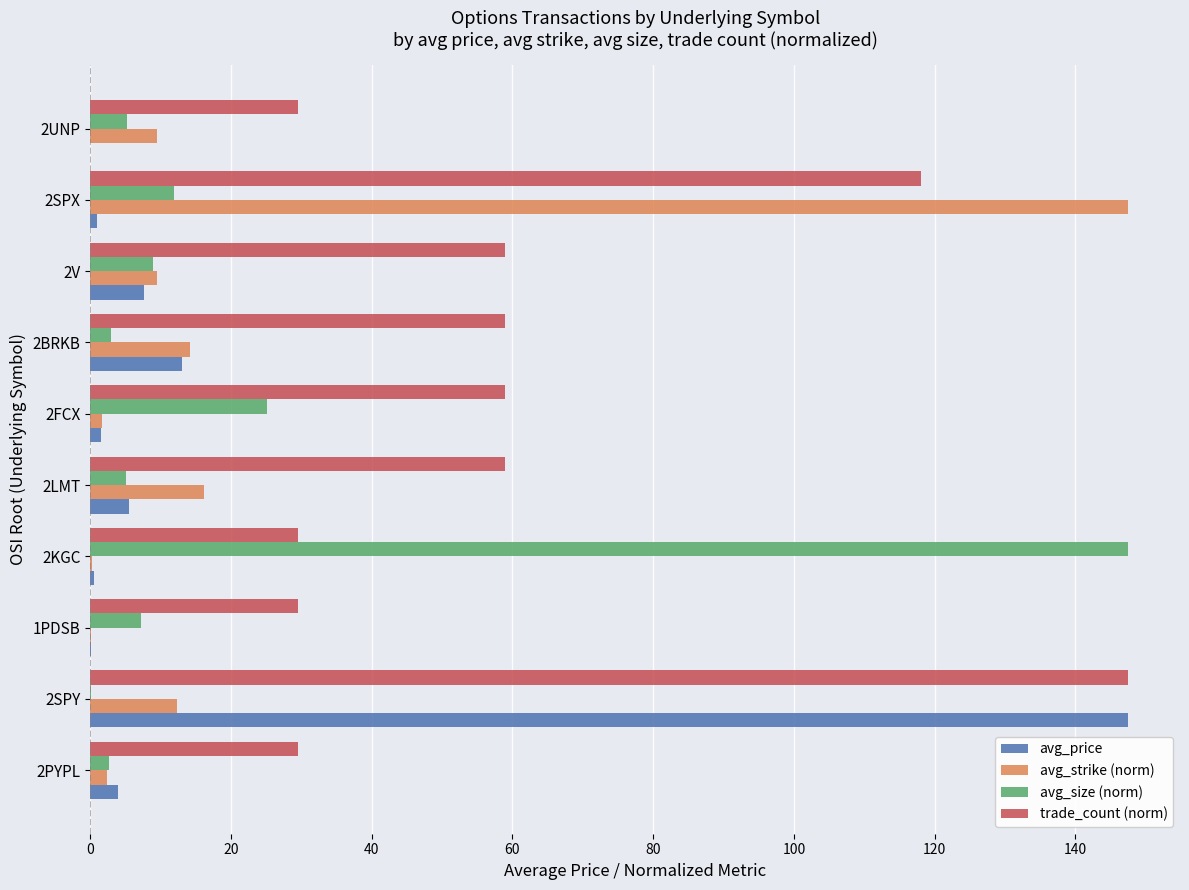

What is the highest value of the avg_size (norm) series?

147.5